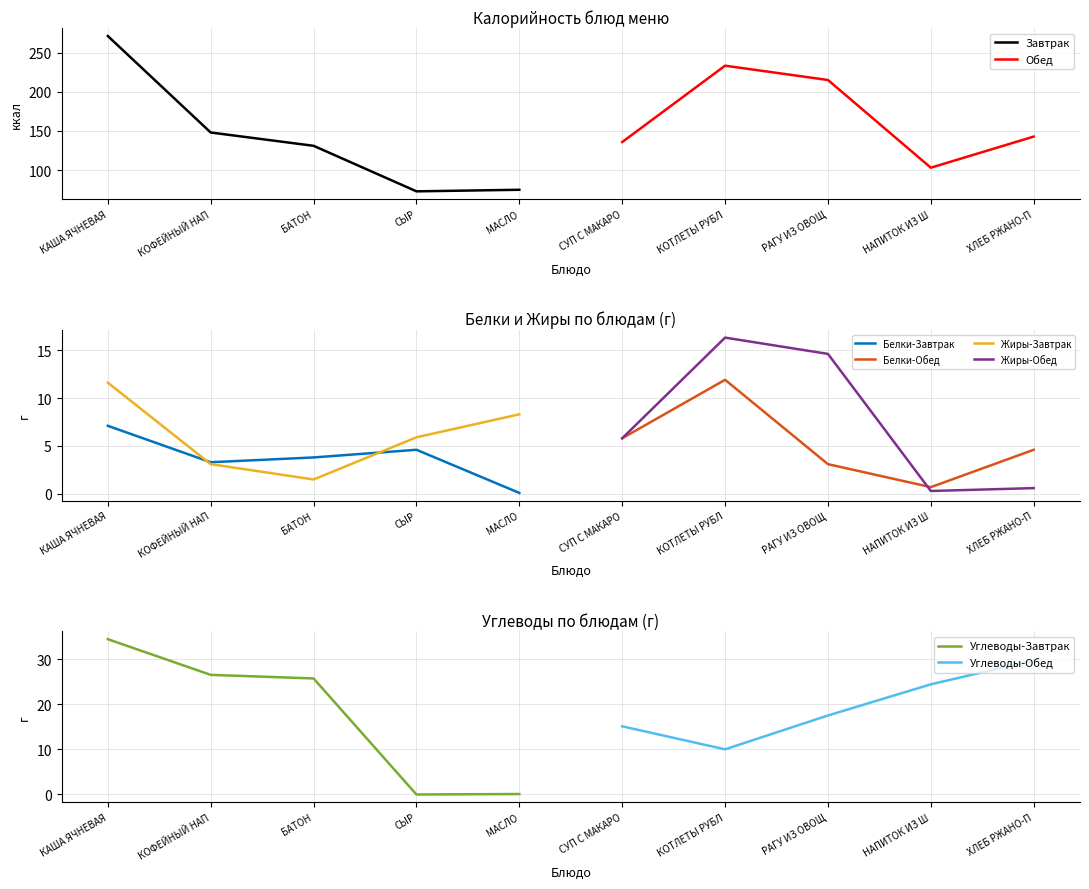

True or false: Калорийность has a value of 231.0 at БАТОН.

False